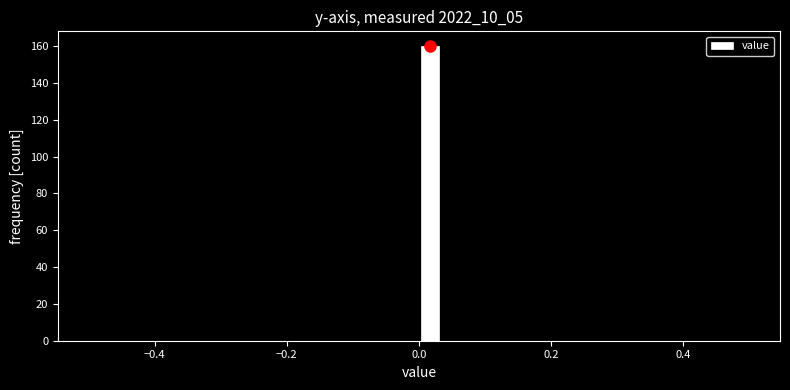

Read against the x-axis, roughly where is the centre of the tallest bar?

0.02